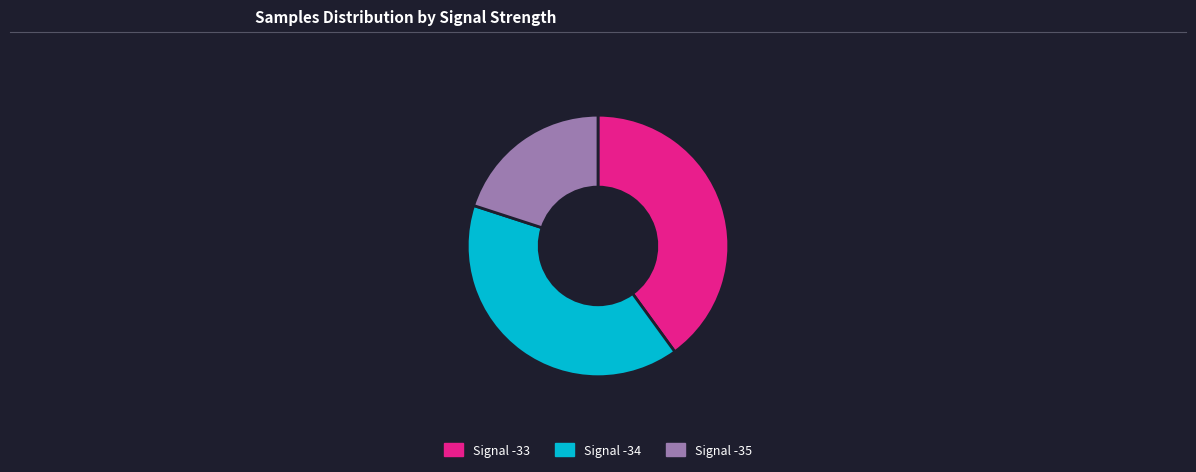

The Signal -33 slice represents 40% of the pie. True or false?

True